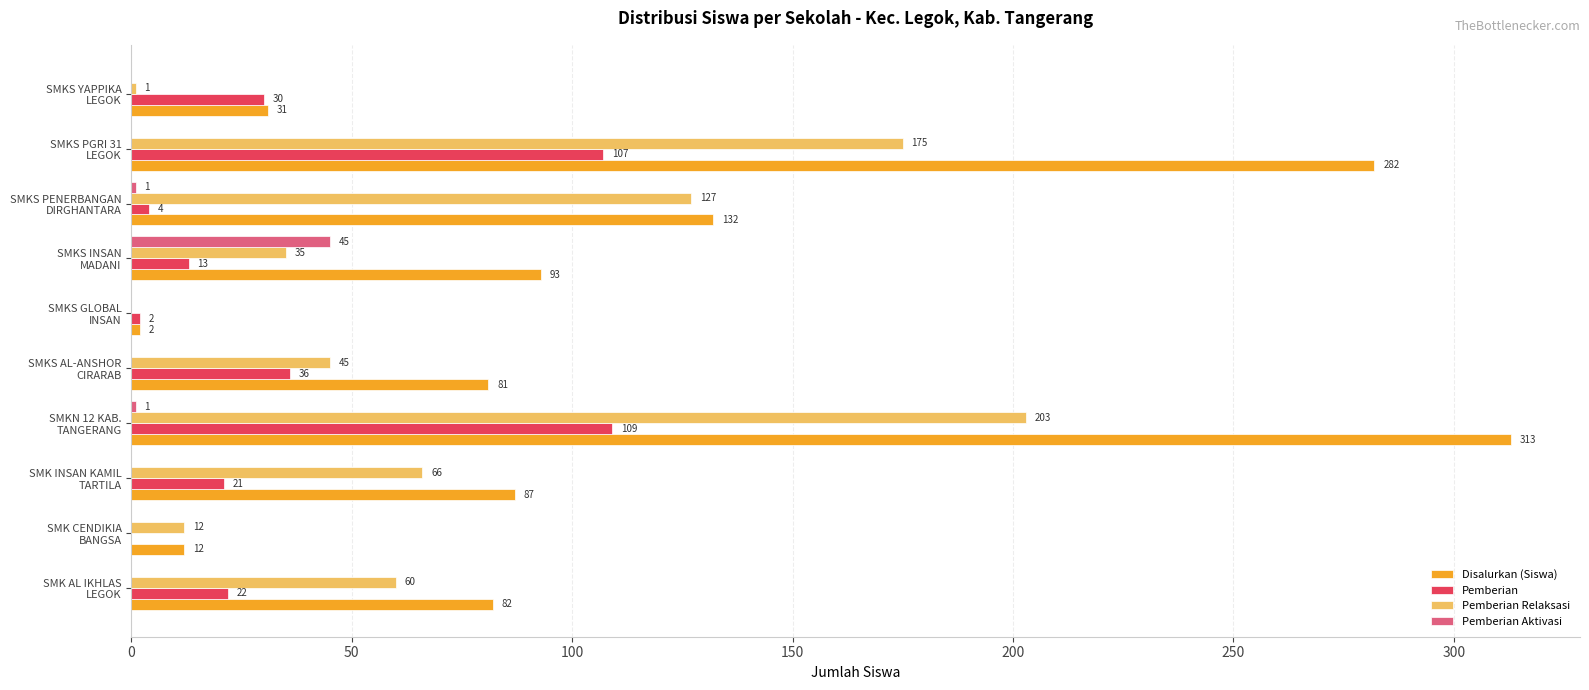

What is the highest value of the Pemberian series?

109